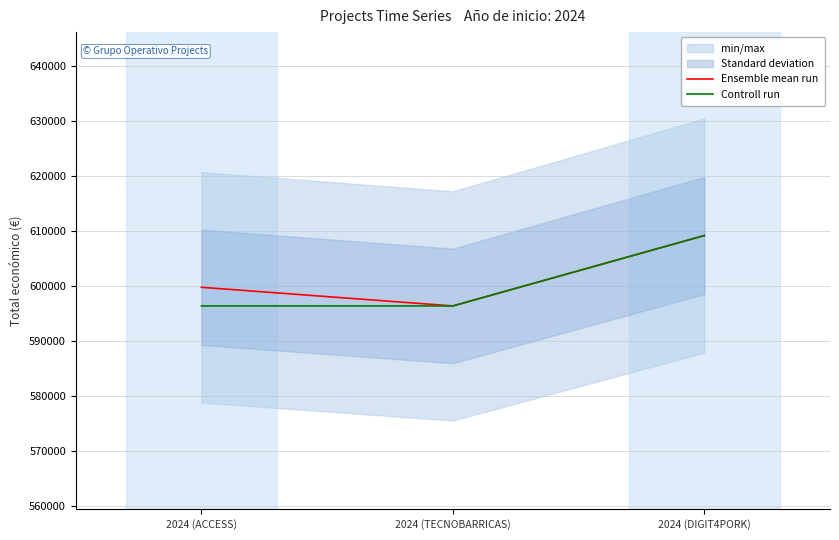

Which series has the largest range (max minus min)?

Ensemble mean run